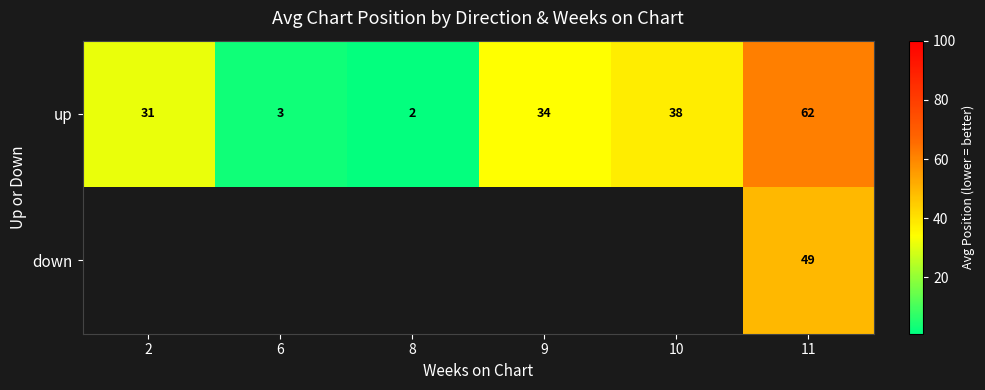

Which label corresponds to the largest value in the chart?

11